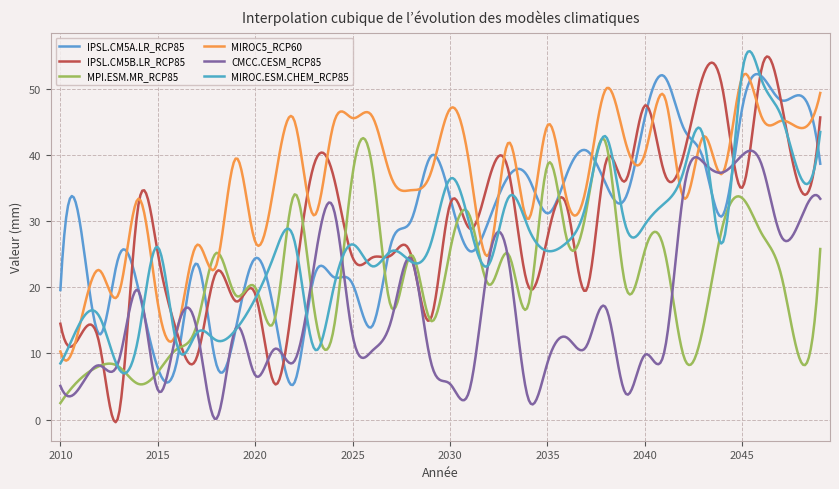

Is this an area chart (filled region under the line)?

No